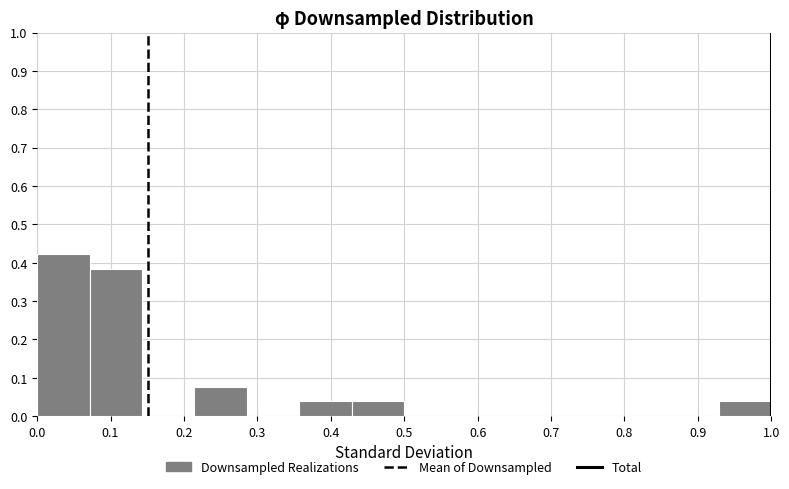

Reading left to right, transcribe this chart: for each bar, give the range it covers on the x-axis and its height. Neither the bar edges nor the heights are printed on the chart, so give them approximately, as read against the axes.

0.00 to 0.07: 0.42
0.07 to 0.14: 0.38
0.14 to 0.21: 0
0.21 to 0.29: 0.08
0.29 to 0.36: 0
0.36 to 0.43: 0.04
0.43 to 0.50: 0.04
0.50 to 0.57: 0
0.57 to 0.64: 0
0.64 to 0.71: 0
0.71 to 0.79: 0
0.79 to 0.86: 0
0.86 to 0.93: 0
0.93 to 1.00: 0.04